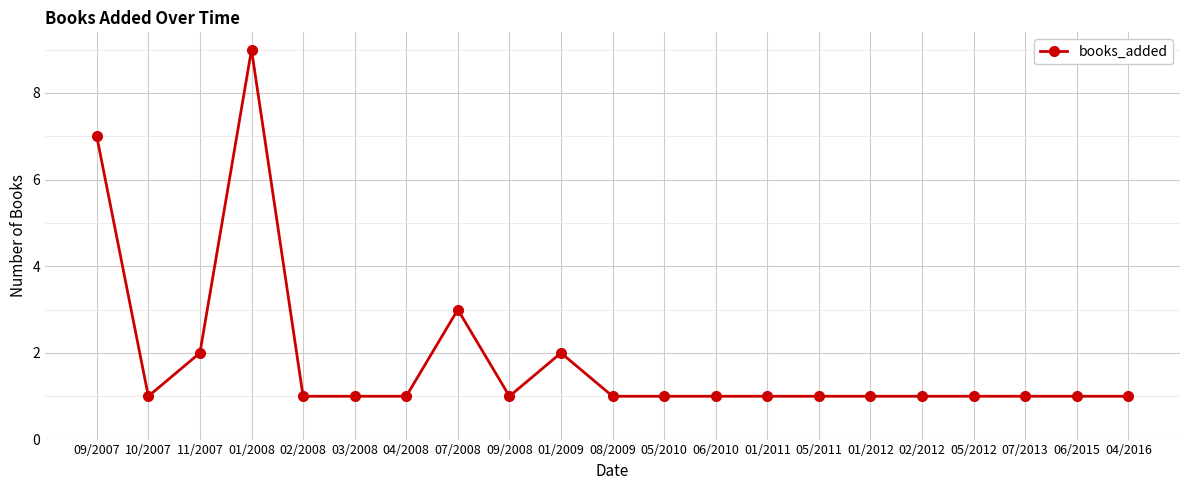

What is the maximum value shown in the chart?

9